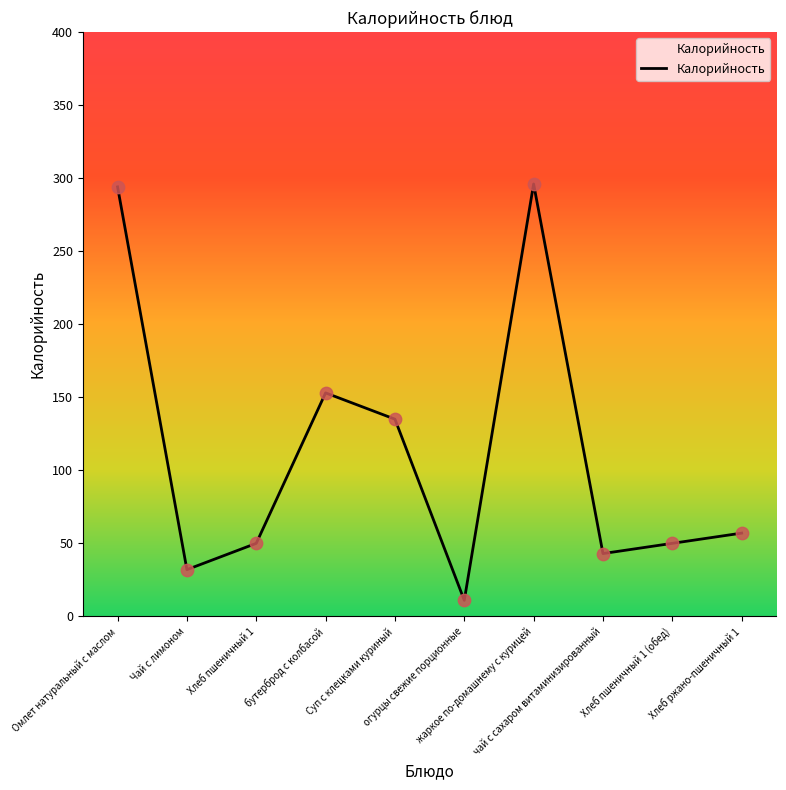

Approximately how many times larger is the value at Чай с лимоном compared to Омлет натуральный с маслом?

0.1